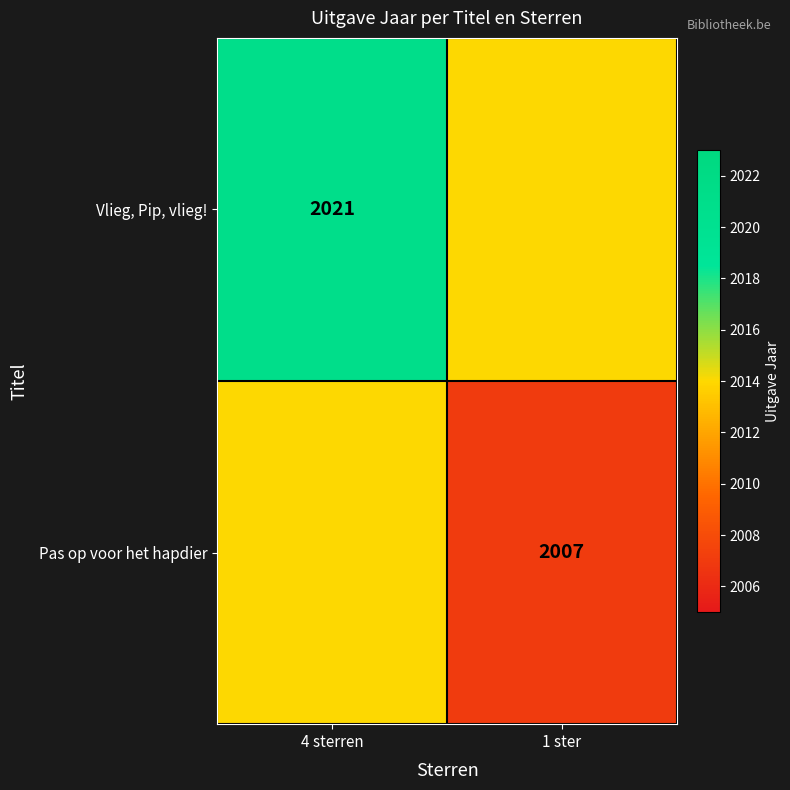

True or false: Vlieg, Pip, vlieg! has a value of 2021 at 4 sterren.

True